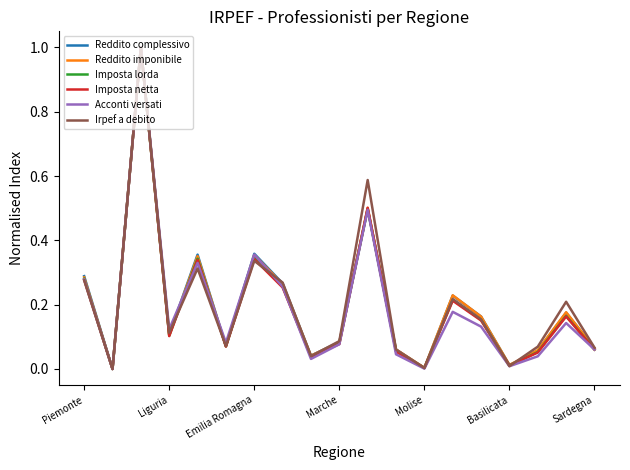

What is the highest value of the Irpef a debito series?

1.0